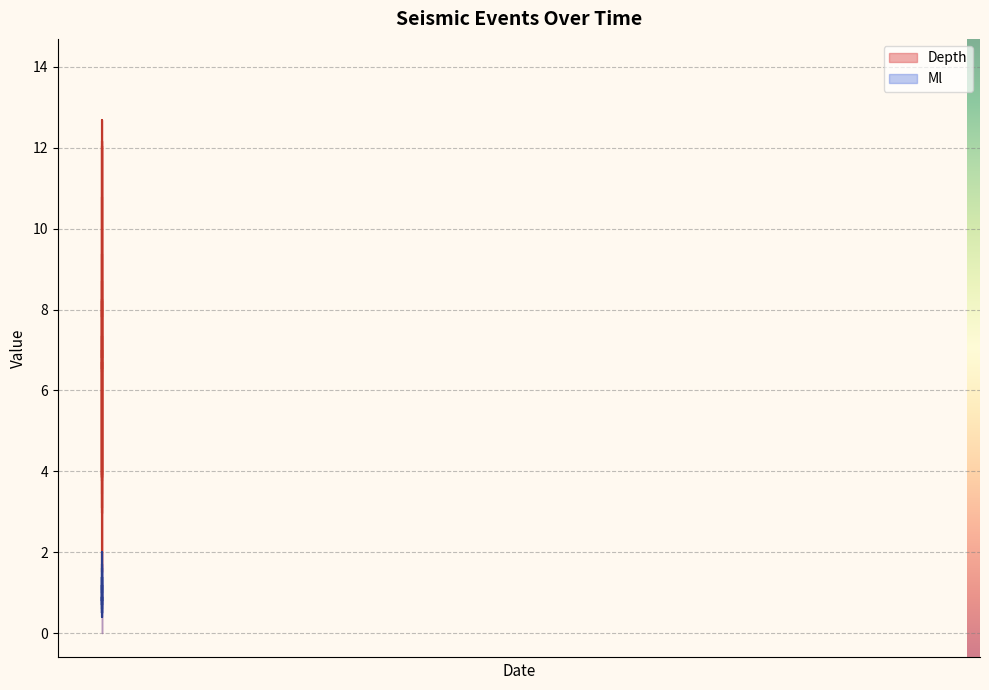

Count the number of categories in the chart.

40